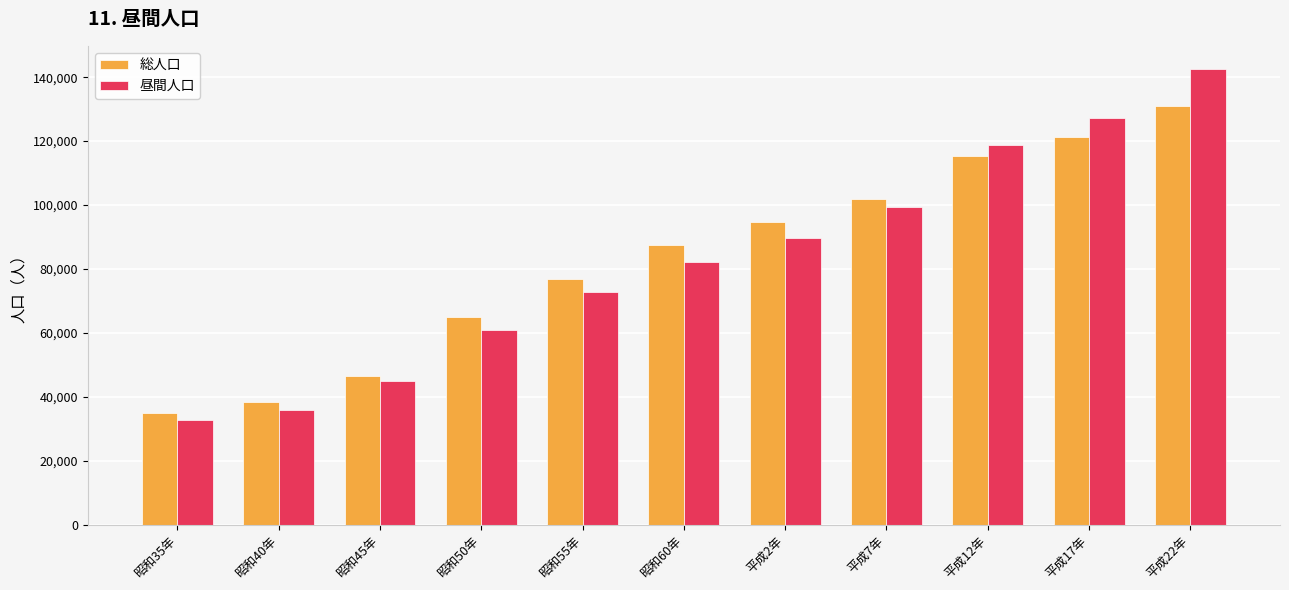

Where is 昼間人口 nearest to the value 87638?

平成2年